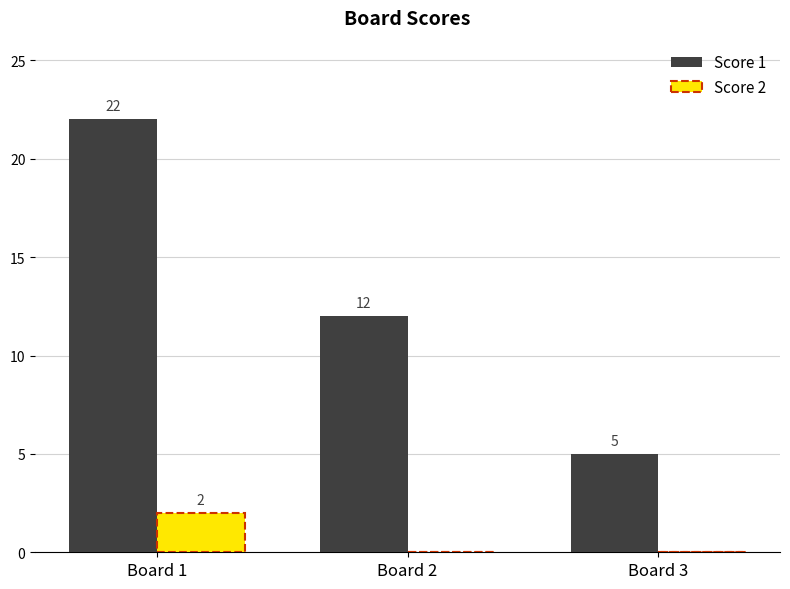

Which label corresponds to the largest value in the chart?

Board 1